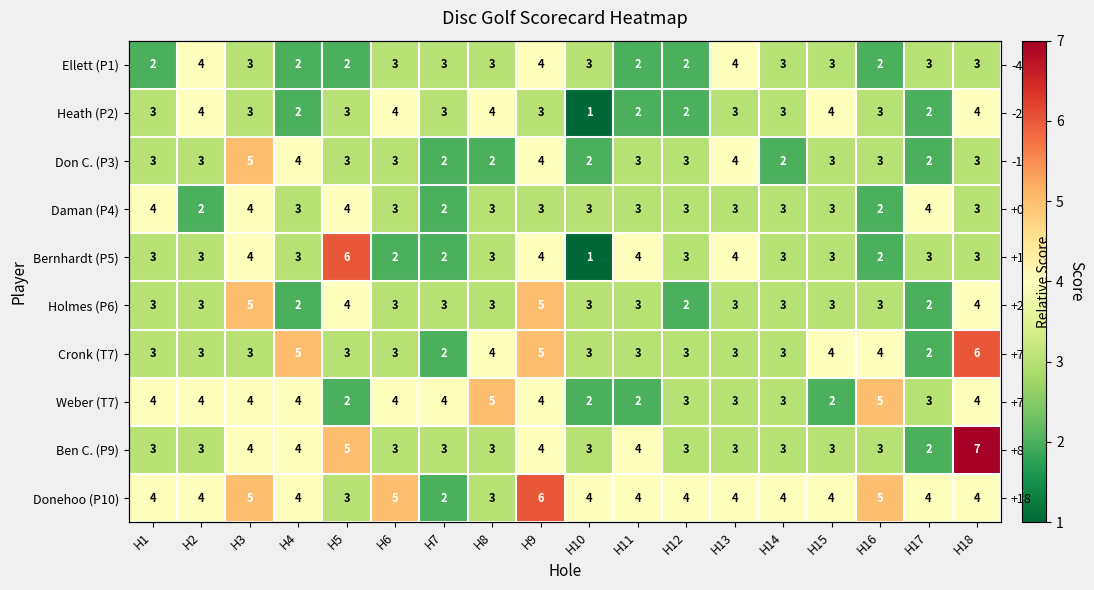

True or false: Heath (P2) has a value of 4 at H2.

True